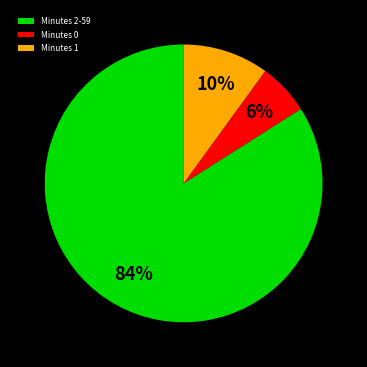

True or false: Minutes 1 accounts for 2% of the total.

False